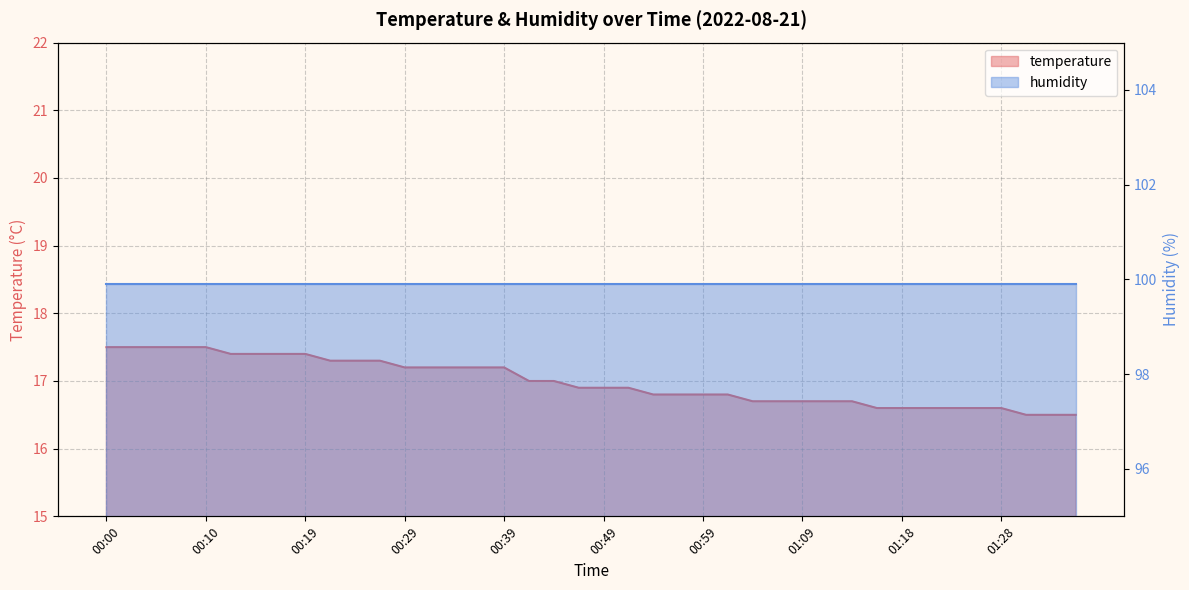

What is the difference between the values at 01:26 and 01:01?

0.2